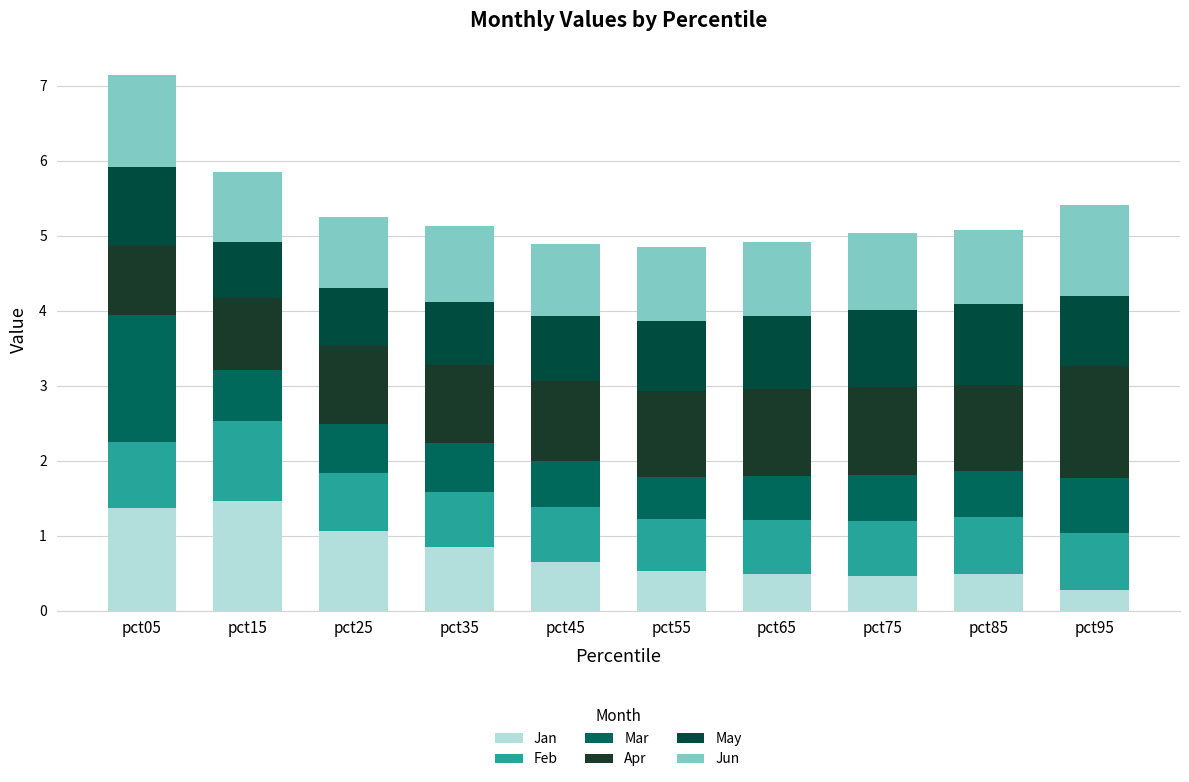

How many categories are shown in the chart?

10